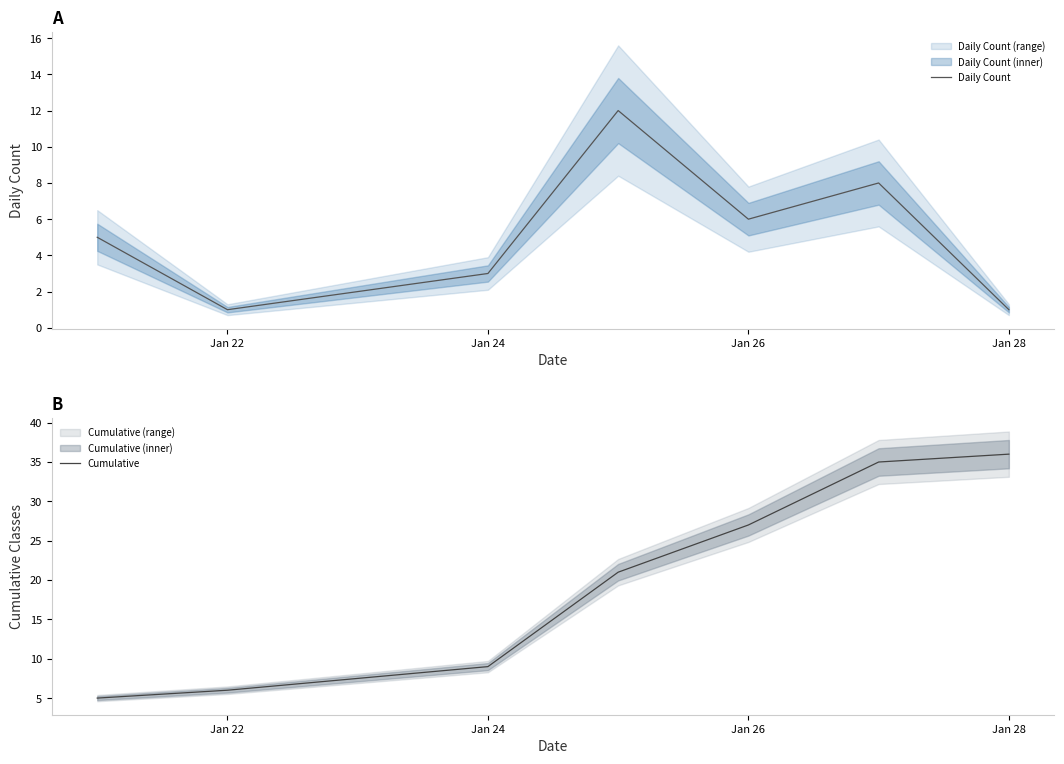

Reading left to right, transcribe all the data shown in this chart.

Daily Count: 5	1	3	12	6	8	1
Cumulative: 5	6	9	21	27	35	36